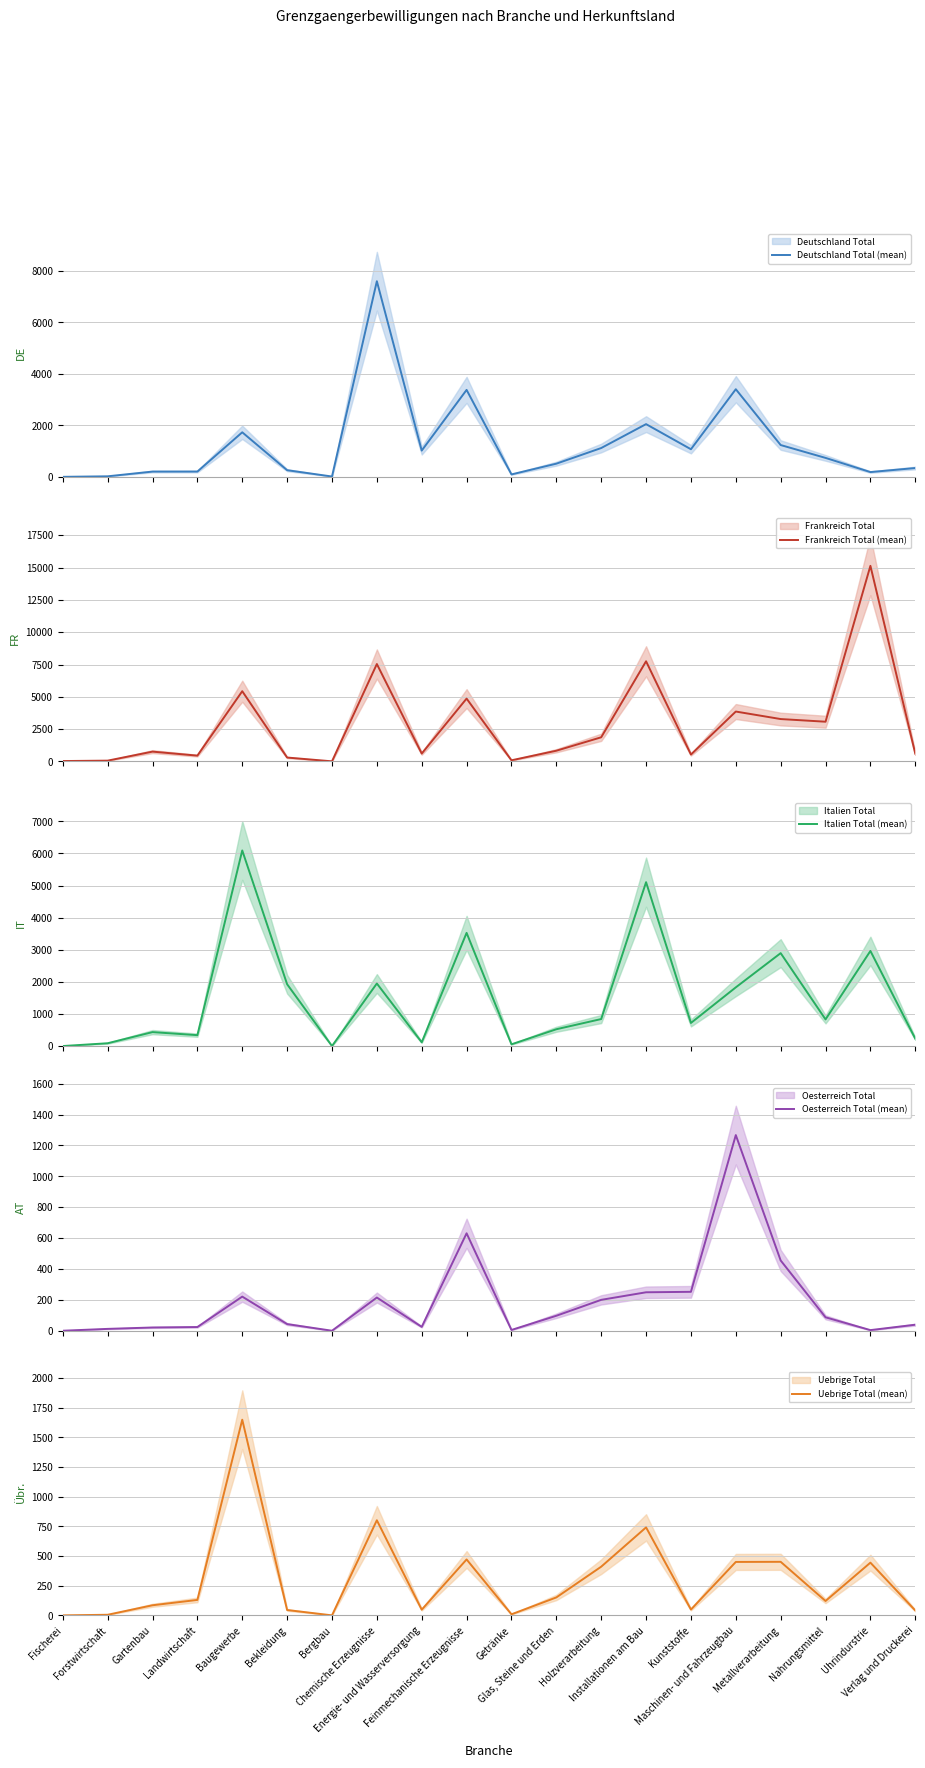

How many intersections are there between Uebrige Total (mean) and Oesterreich Total (mean)?

5